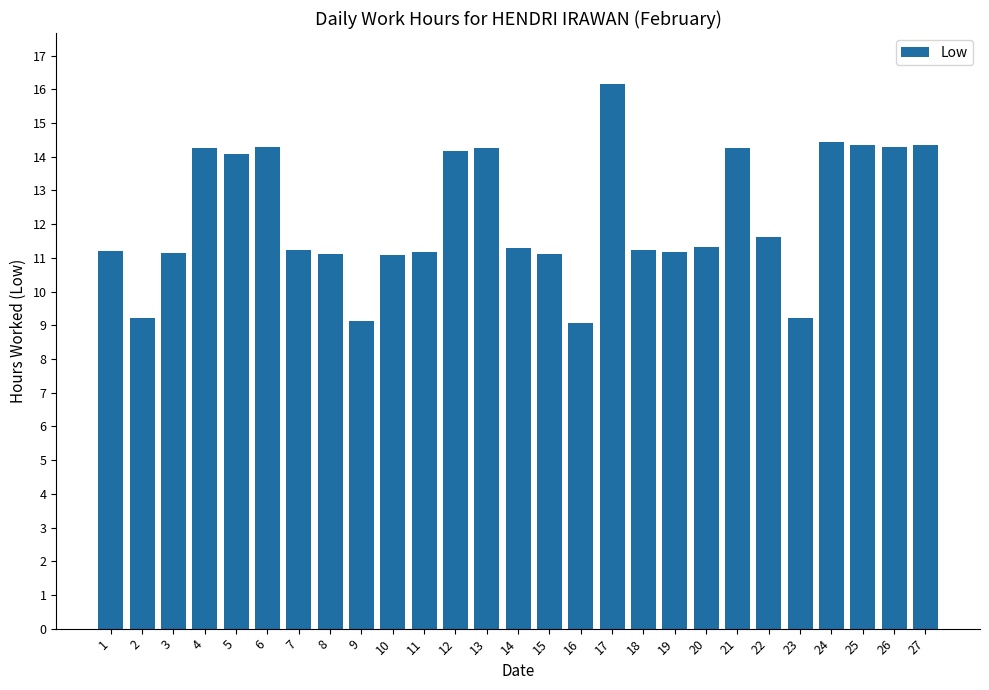

How many distinct data groups are displayed?

1